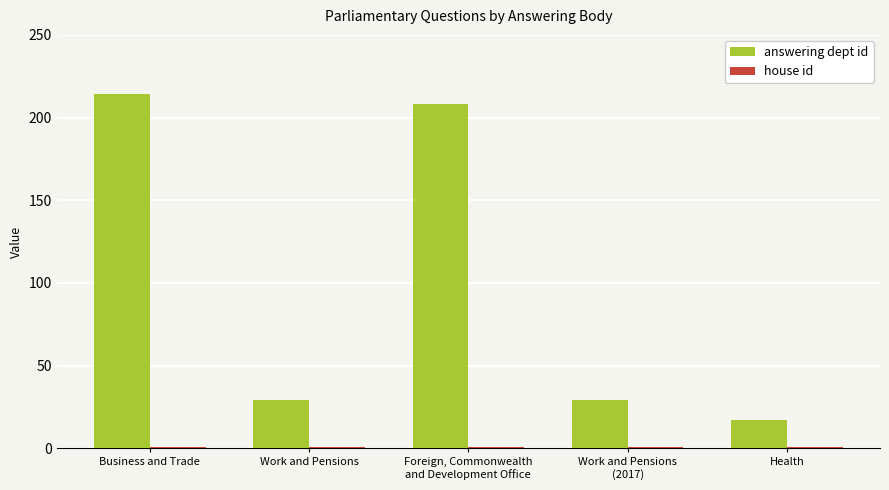

What is the sum of all answering dept id values?

497